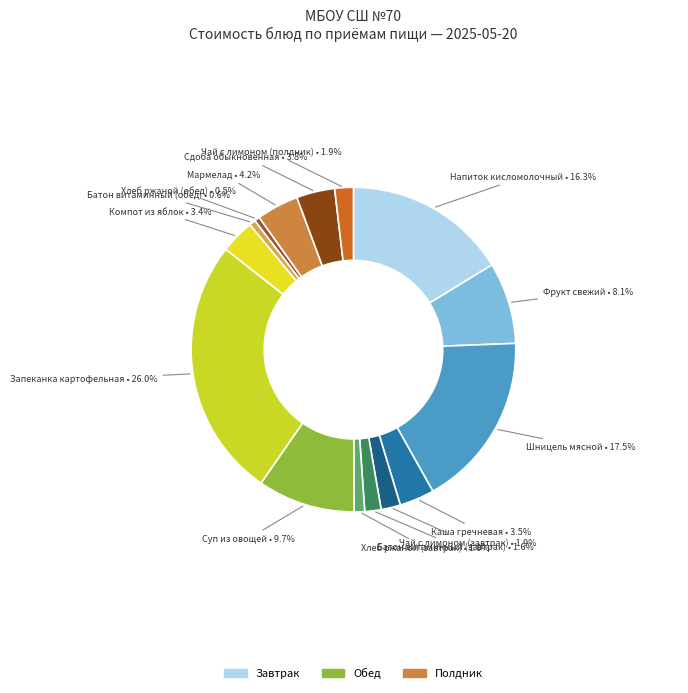

Which slice is the largest?

Запеканка картофельная